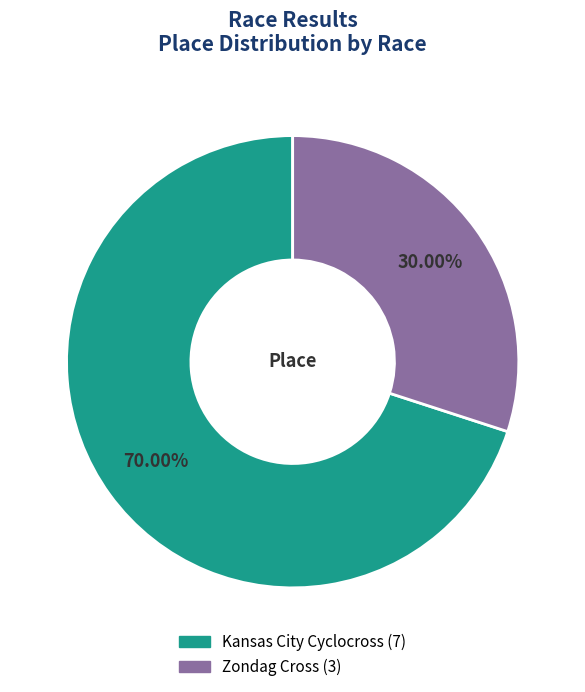

What is the total percentage of Zondag Cross and Kansas City Cyclocross?

100.0%